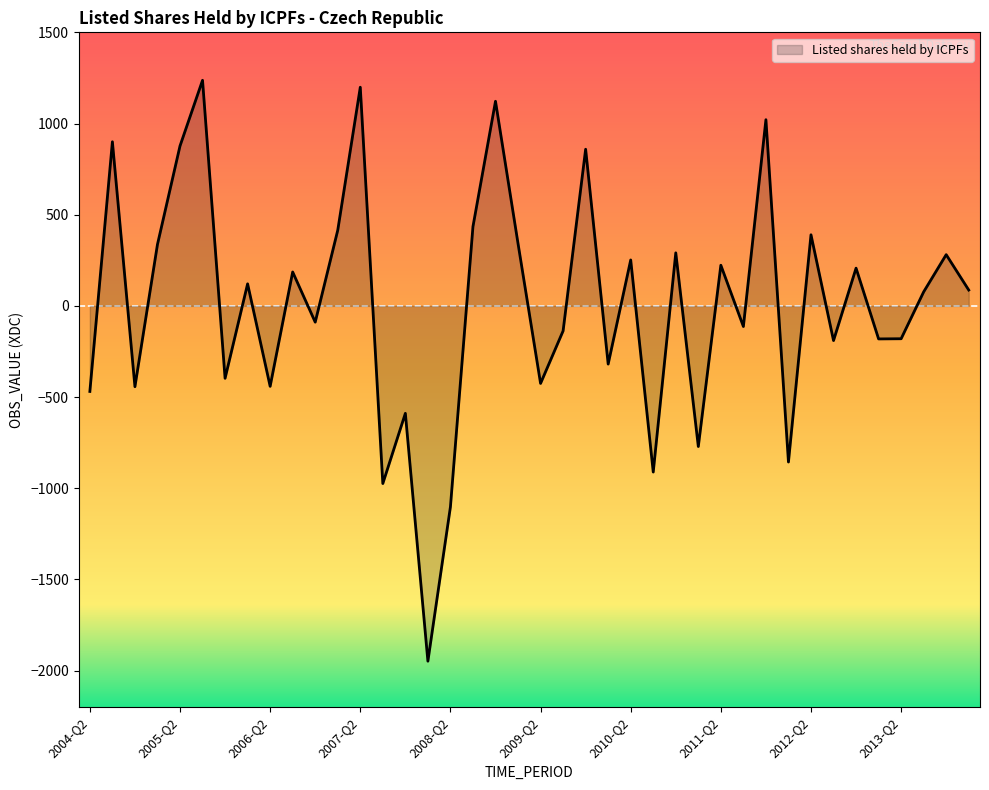

What is the minimum value shown in the chart?

-1948